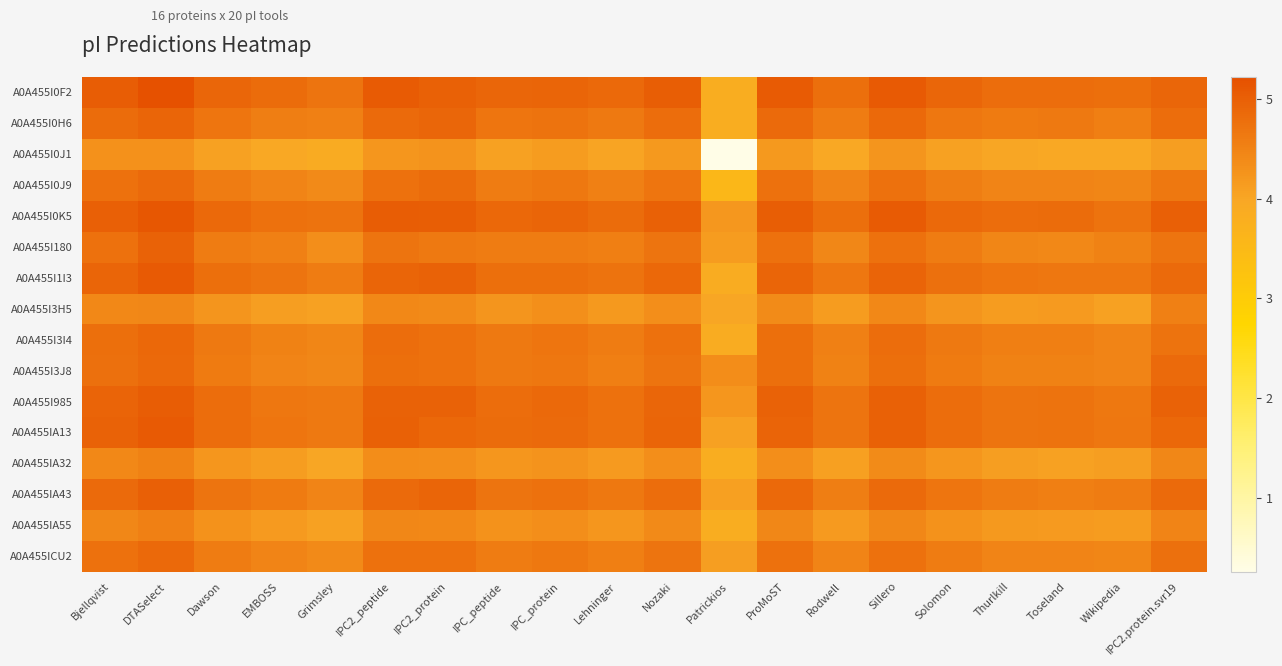

At Thurlkill, list the series in order from smallest to largest.

A0A455I0J1, A0A455IA32, A0A455I3H5, A0A455IA55, A0A455I180, A0A455I0J9, A0A455ICU2, A0A455I3J8, A0A455I3I4, A0A455IA43, A0A455I0H6, A0A455I1I3, A0A455I985, A0A455IA13, A0A455I0F2, A0A455I0K5